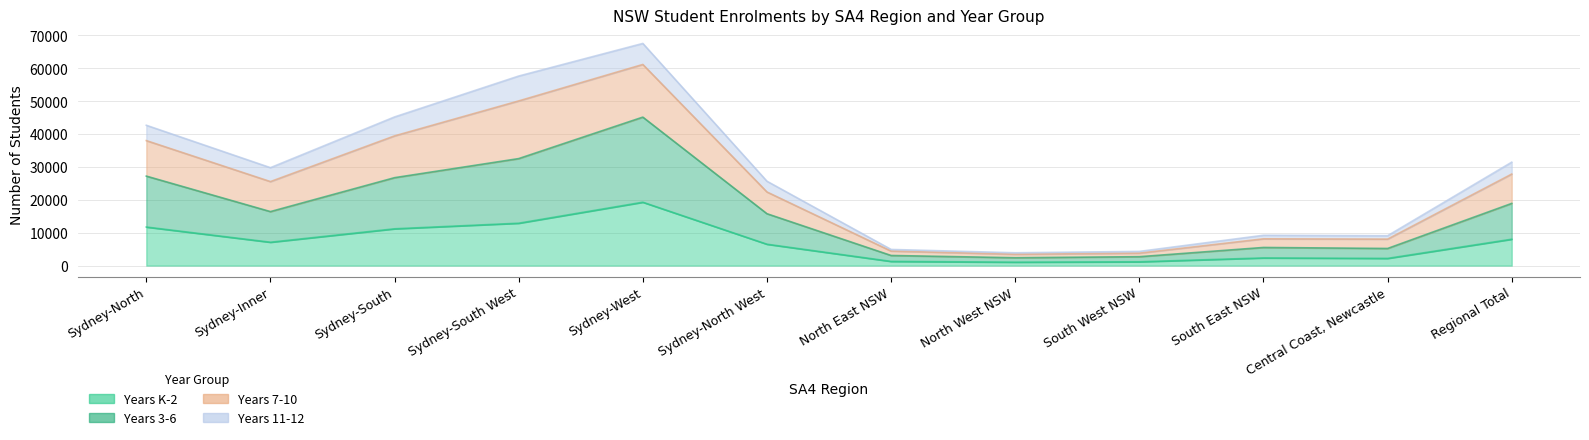

At which category is the sum across all series the highest?

Sydney-West